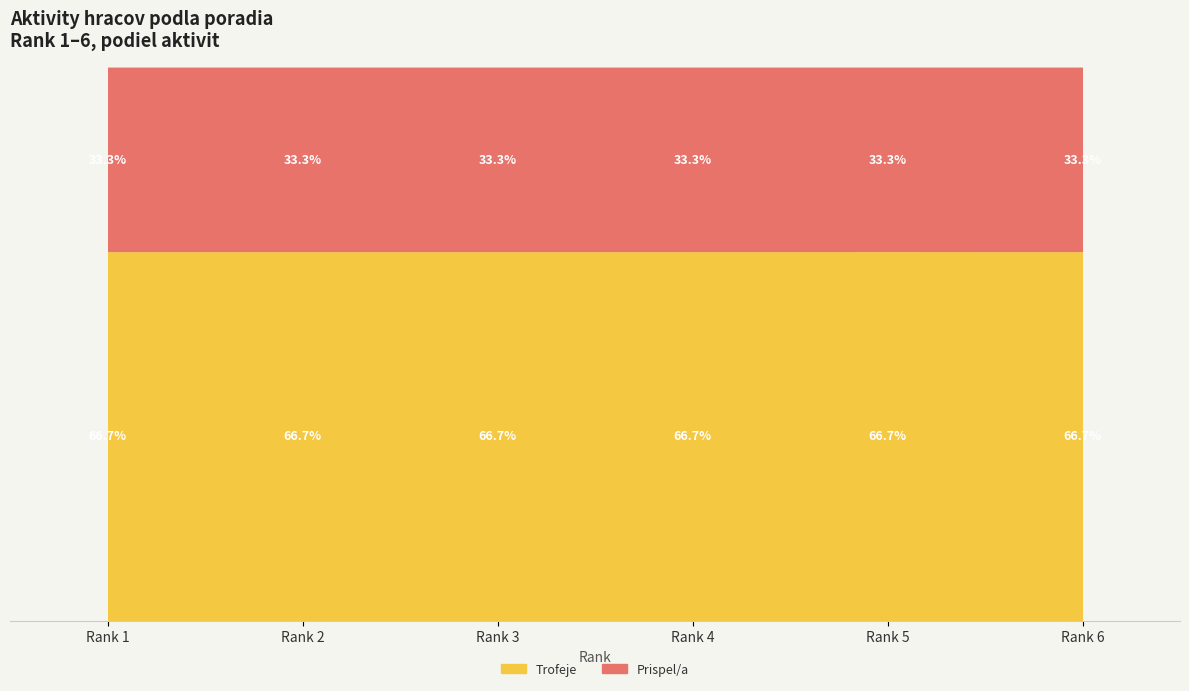

Where is Trofeje nearest to the value 5681?

4